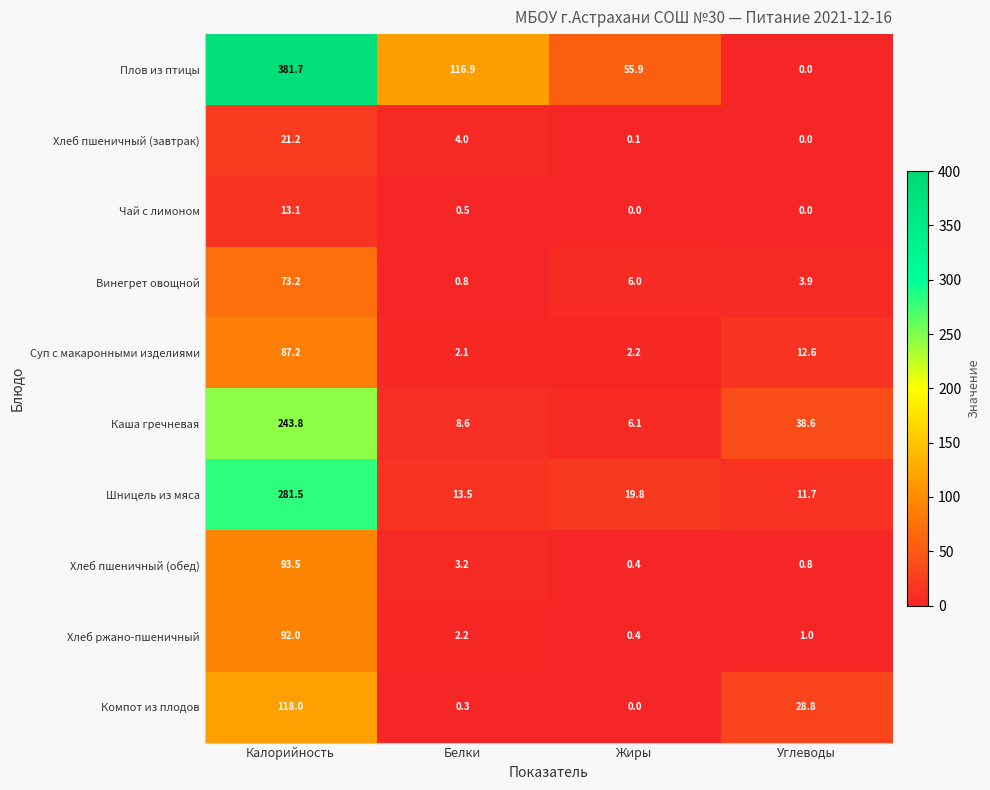

What is the average value of the Суп с макаронными изделиями series?

26.0